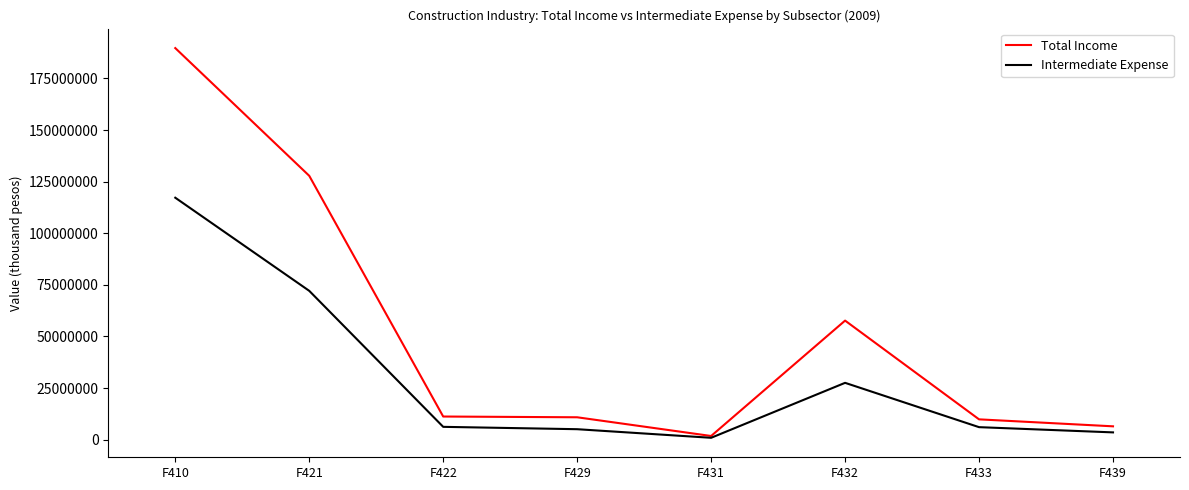

Where is Intermediate Expense nearest to the value 59065136?

F421